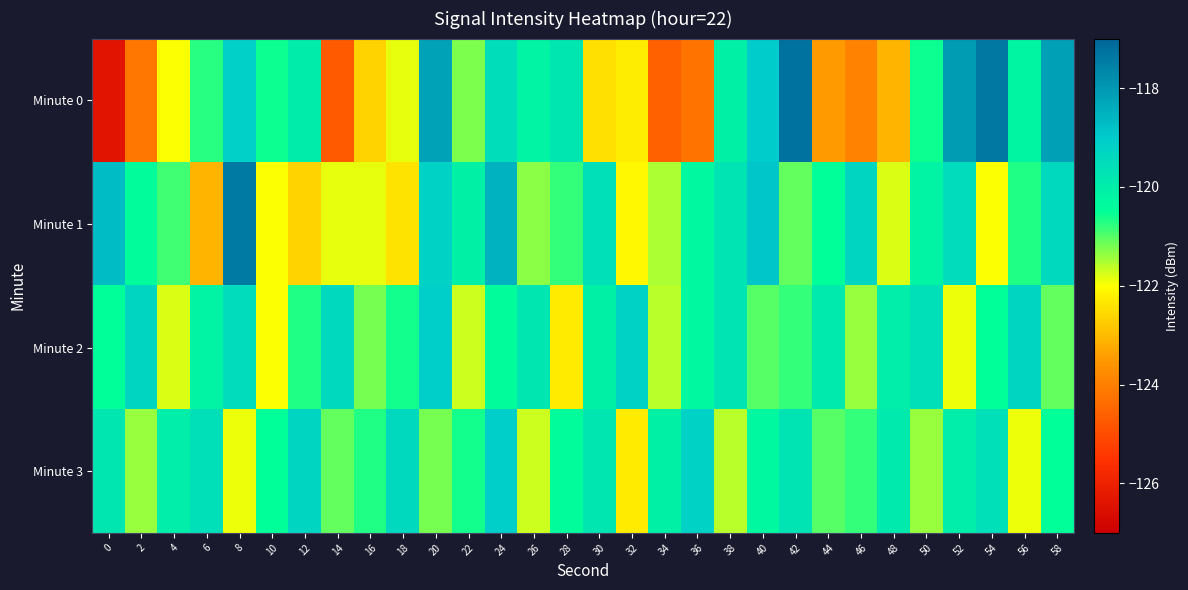

Reading left to right, what are all the values shown in this chart?

Minute 0: 0=-126.4	2=-124.2	4=-122.0	6=-120.7	8=-119.1	10=-120.6	12=-120.0	14=-124.7	16=-122.6	18=-121.9	20=-118.2	22=-121.2	24=-119.5	26=-120.2	28=-119.8	30=-122.4	32=-122.3	34=-124.6	36=-124.2	38=-120.1	40=-119.0	42=-117.3	44=-123.5	46=-123.9	48=-123.1	50=-120.6	52=-118.1	54=-117.4	56=-120.2	58=-118.2
Minute 1: 0=-118.7	2=-120.4	4=-120.9	6=-123.1	8=-117.4	10=-122.0	12=-122.6	14=-121.9	16=-121.9	18=-122.4	20=-119.2	22=-120.1	24=-118.5	26=-121.3	28=-120.8	30=-119.6	32=-122.1	34=-121.5	36=-120.3	38=-119.7	40=-118.9	42=-121.1	44=-120.5	46=-119.3	48=-121.8	50=-120.2	52=-119.5	54=-122.0	56=-120.7	58=-119.4
Minute 2: 0=-120.5	2=-119.3	4=-121.8	6=-120.2	8=-119.5	10=-122.0	12=-120.7	14=-119.4	16=-121.2	18=-120.6	20=-119.1	22=-121.7	24=-120.4	26=-119.8	28=-122.3	30=-120.1	32=-119.2	34=-121.6	36=-120.3	38=-119.7	40=-121.0	42=-120.8	44=-119.9	46=-121.4	48=-120.0	50=-119.6	52=-121.9	54=-120.5	56=-119.3	58=-121.1
Minute 3: 0=-119.8	2=-121.4	4=-120.0	6=-119.6	8=-121.9	10=-120.5	12=-119.3	14=-121.1	16=-120.7	18=-119.4	20=-121.2	22=-120.6	24=-119.1	26=-121.7	28=-120.4	30=-119.8	32=-122.3	34=-120.1	36=-119.2	38=-121.6	40=-120.3	42=-119.7	44=-121.0	46=-120.8	48=-119.9	50=-121.4	52=-120.0	54=-119.6	56=-121.9	58=-120.5